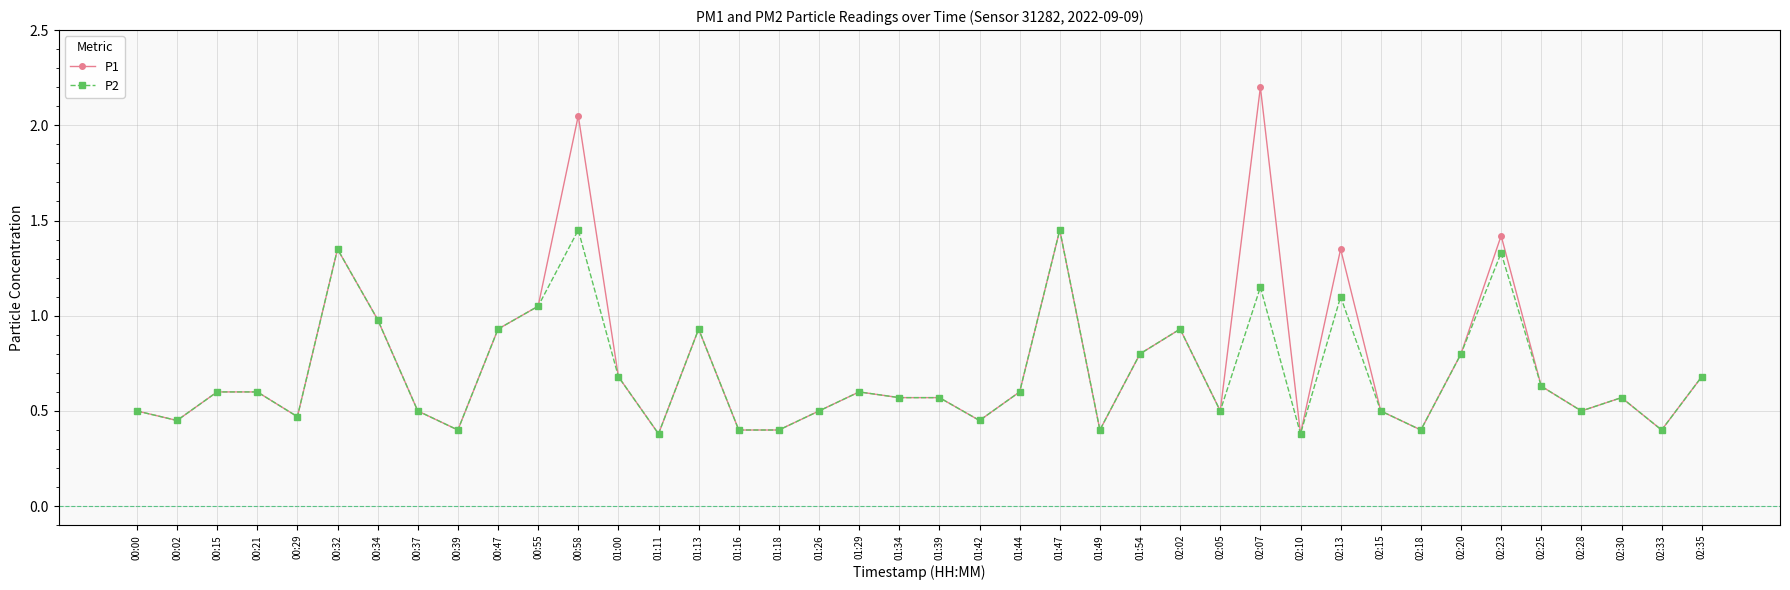

True or false: P1 has more than 0 points higher than both neighbors.

True